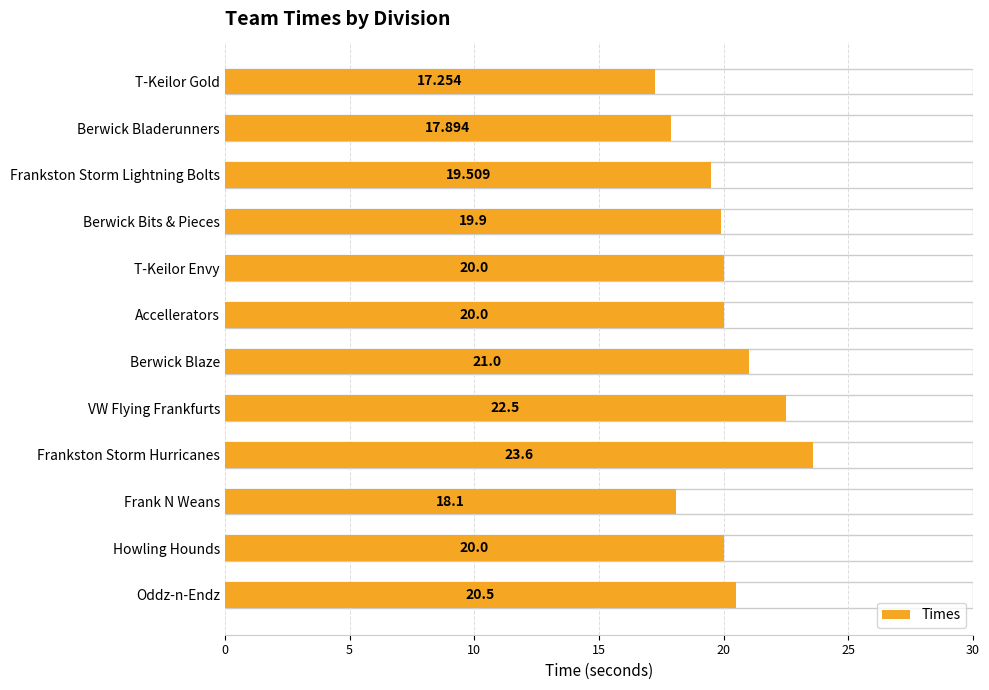

True or false: the data shows 20.5 at Oddz-n-Endz.

True